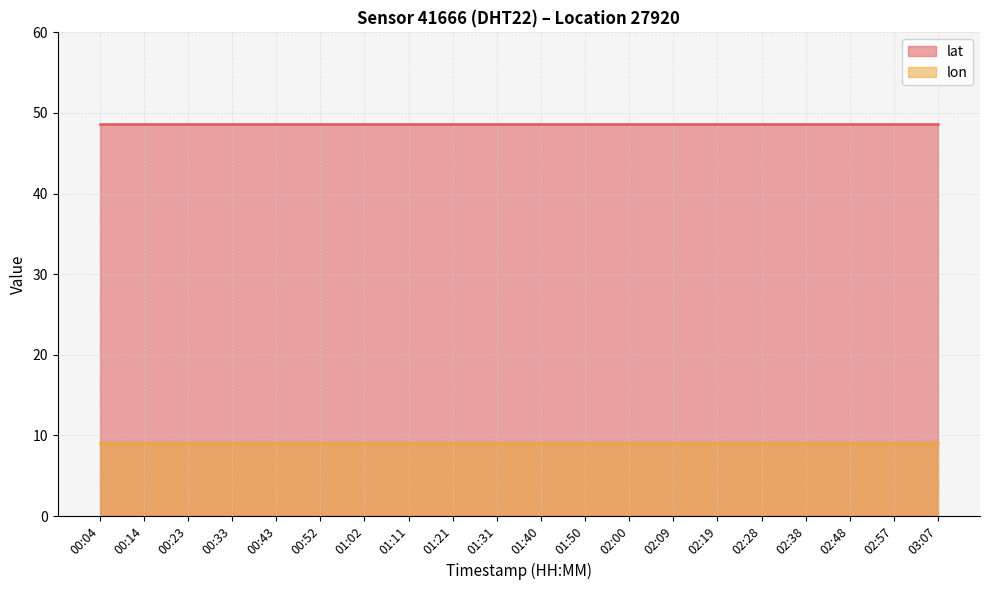

What is the value of the lat point at the 16th from the left?

48.7